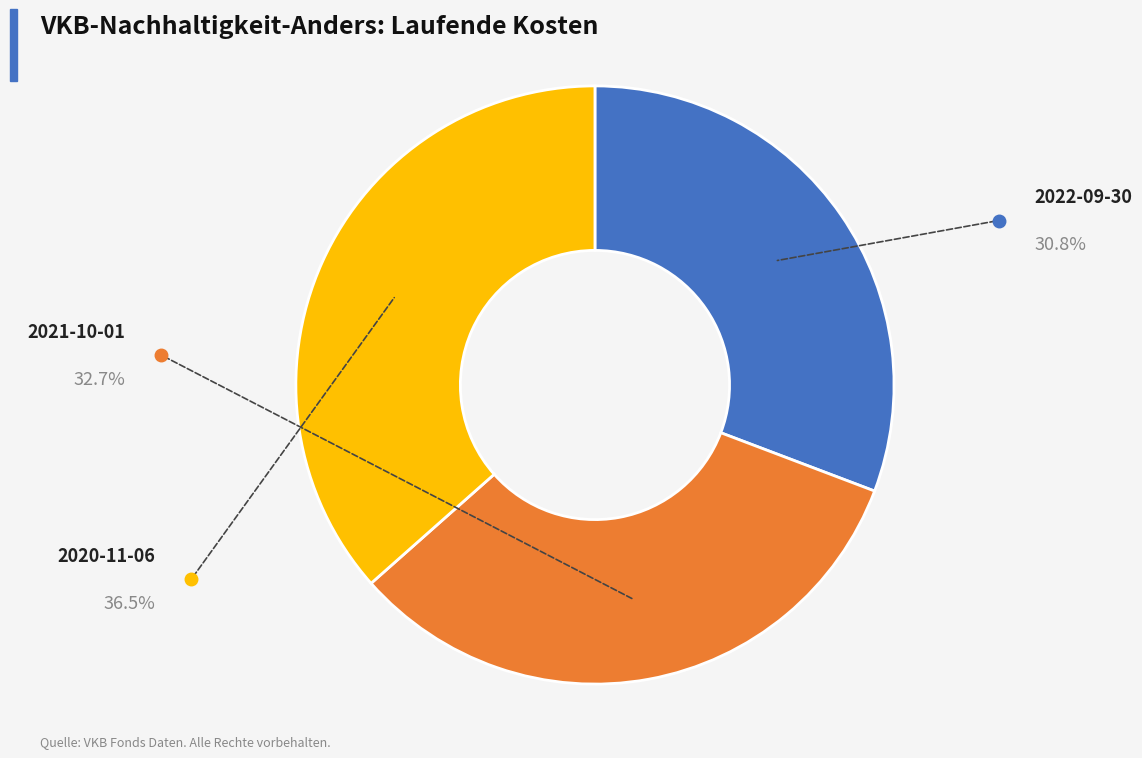

Does any single category account for the majority?

No